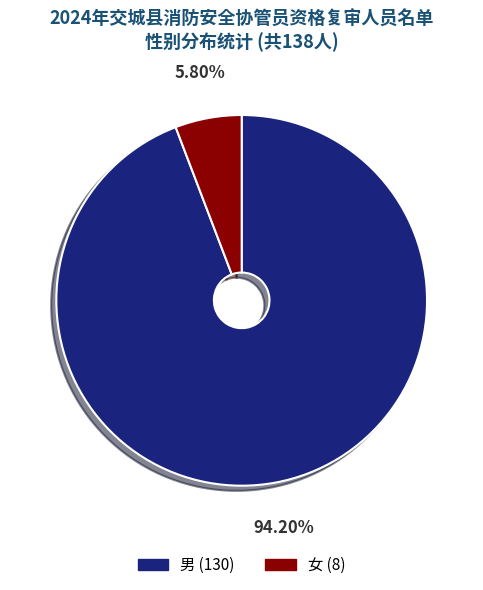

The 男 slice represents 94% of the pie. True or false?

True